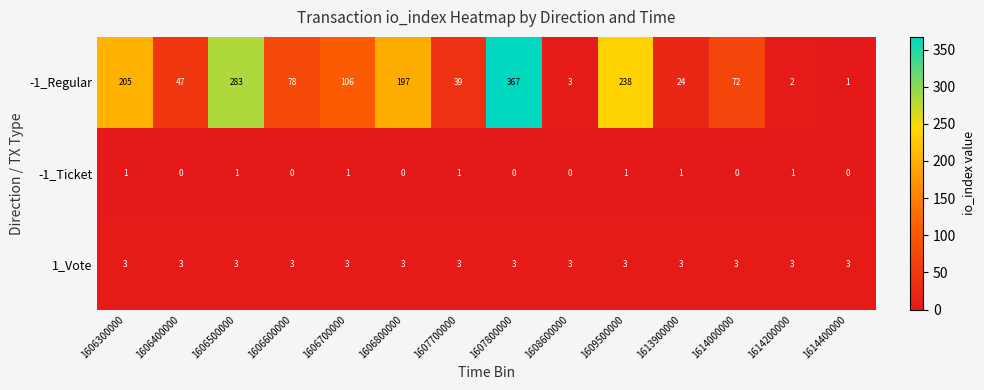

At which category is the sum across all series the highest?

1607800000